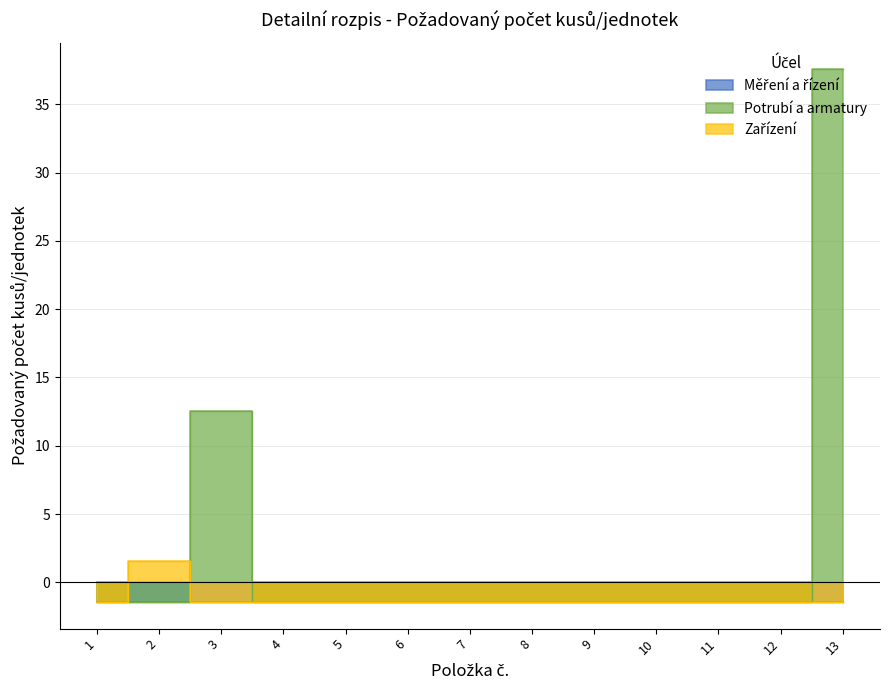

In Potrubí a armatury, how many points are higher than both neighbors (excluding endpoints)?

1